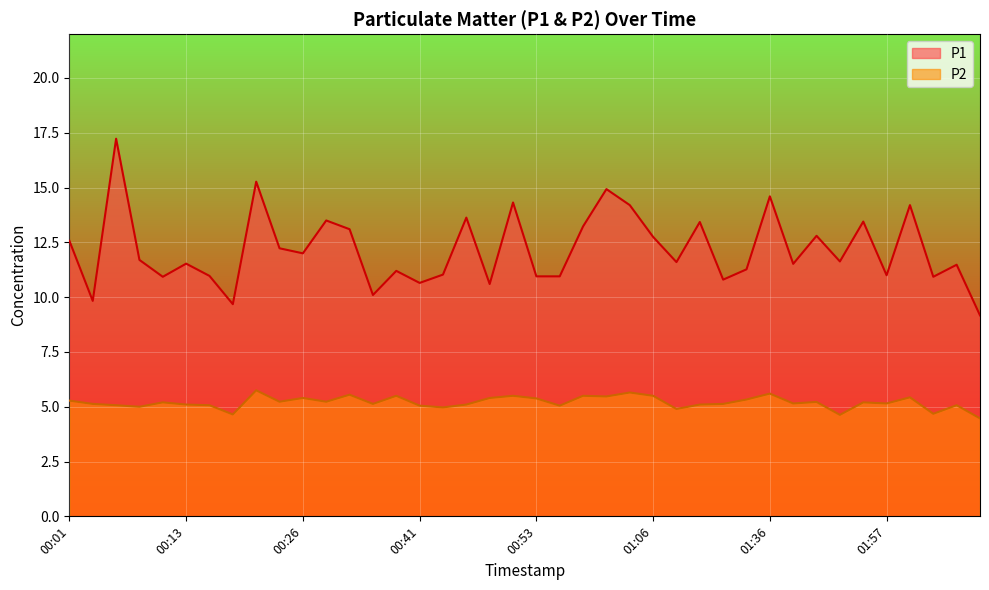

Which series has the widest spread of values?

P1